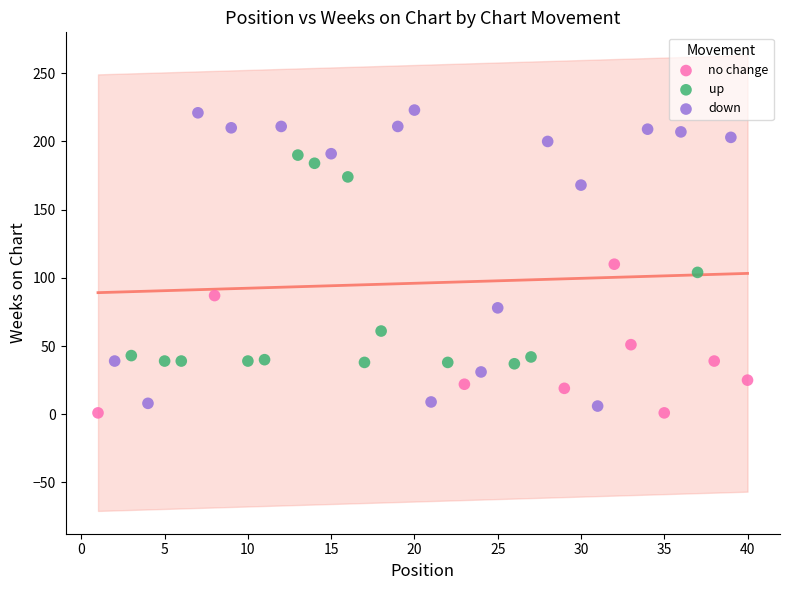

What are all the series names shown in the legend?

no change, up, down